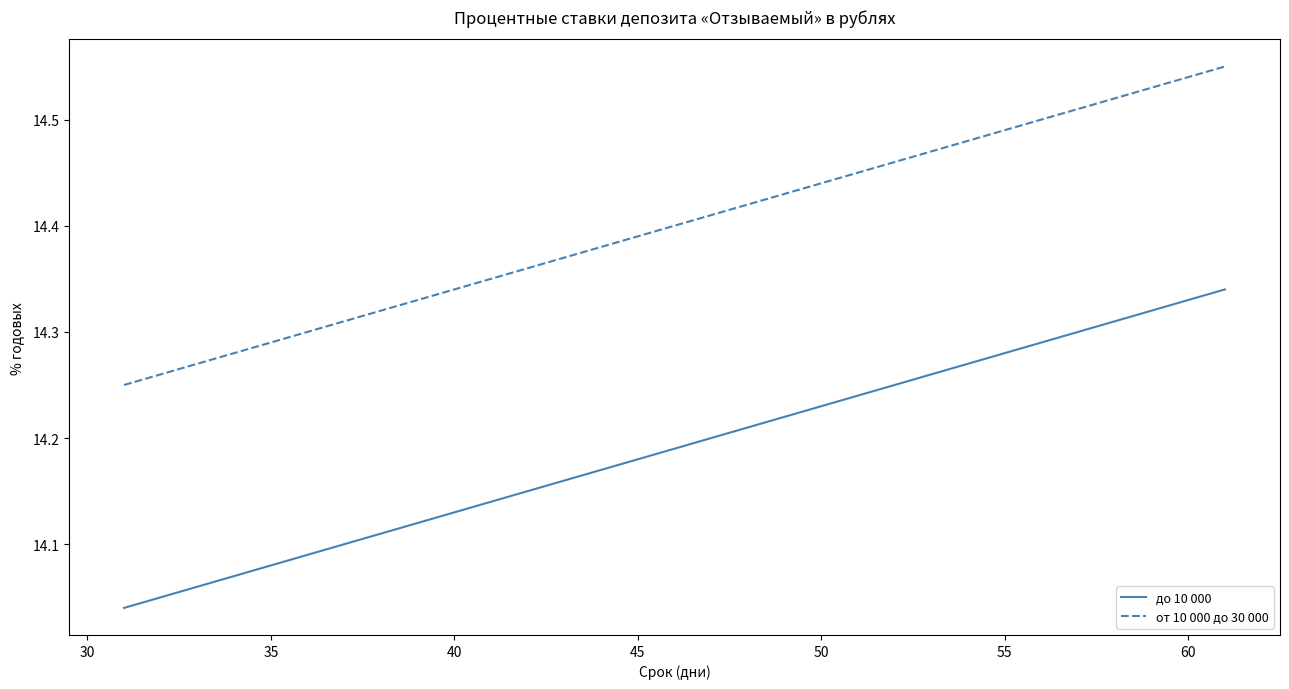

True or false: от 10 000 до 30 000 and до 10 000 cross at least once.

False